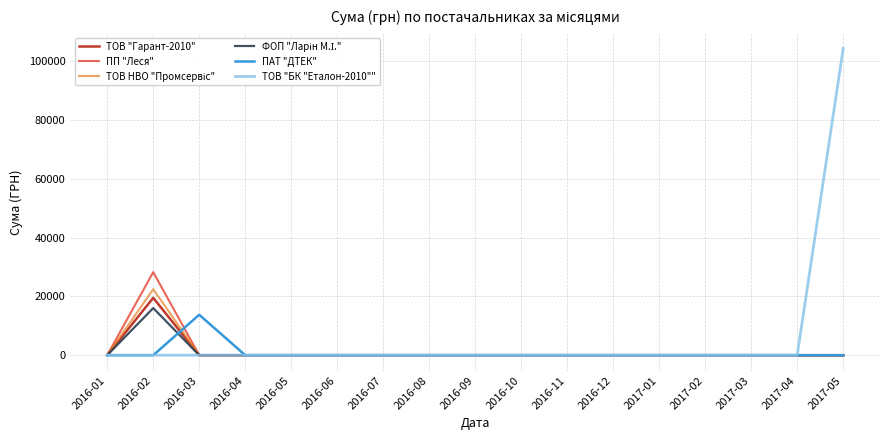

At which category is the sum across all series the highest?

2017-05